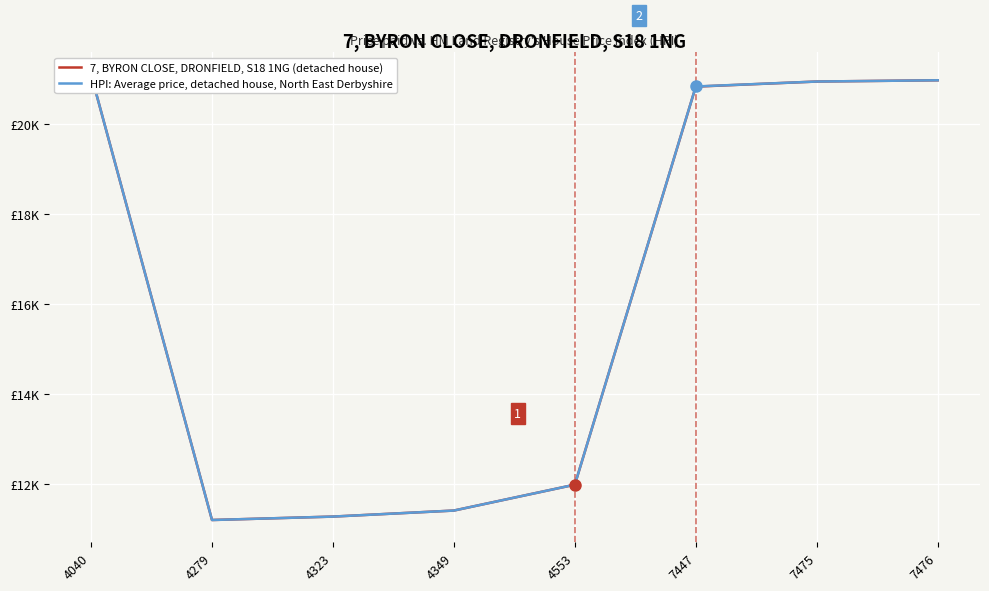

What is the spread (max minus min) of values at 7447?

3